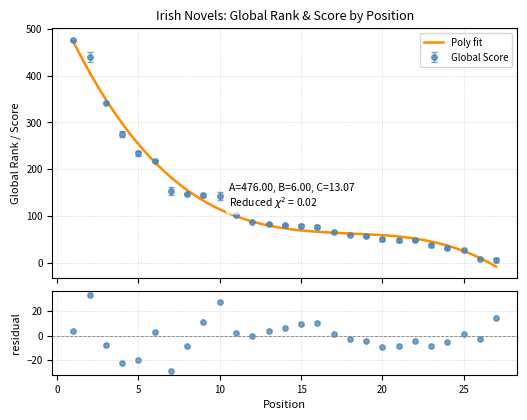

What is the ratio of the value at 3 to the value at 21?

7.1